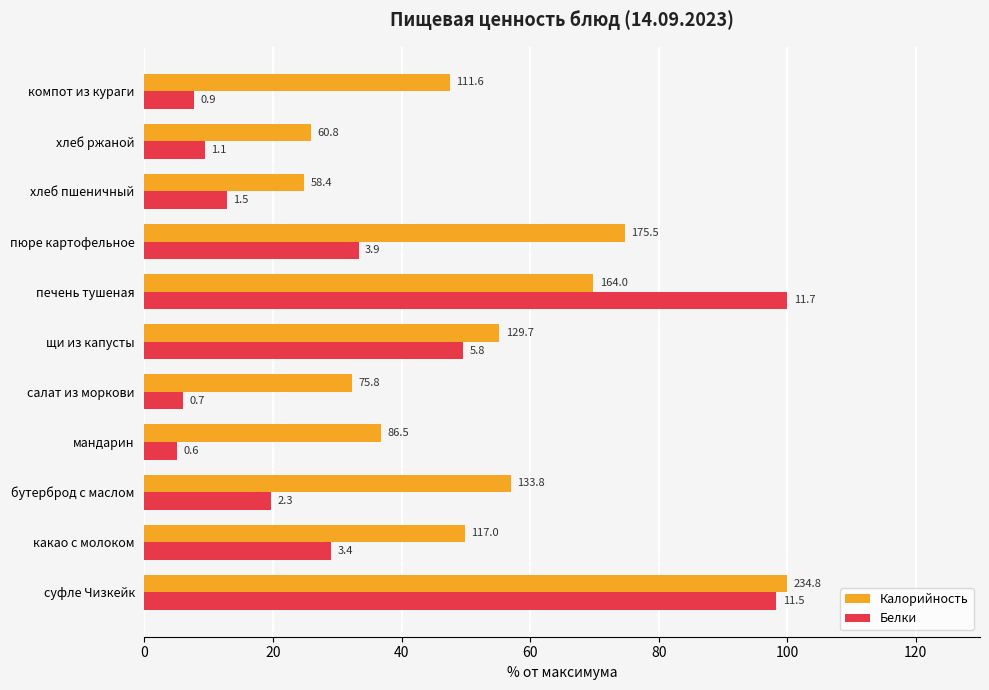

Are the bars horizontal?

Yes